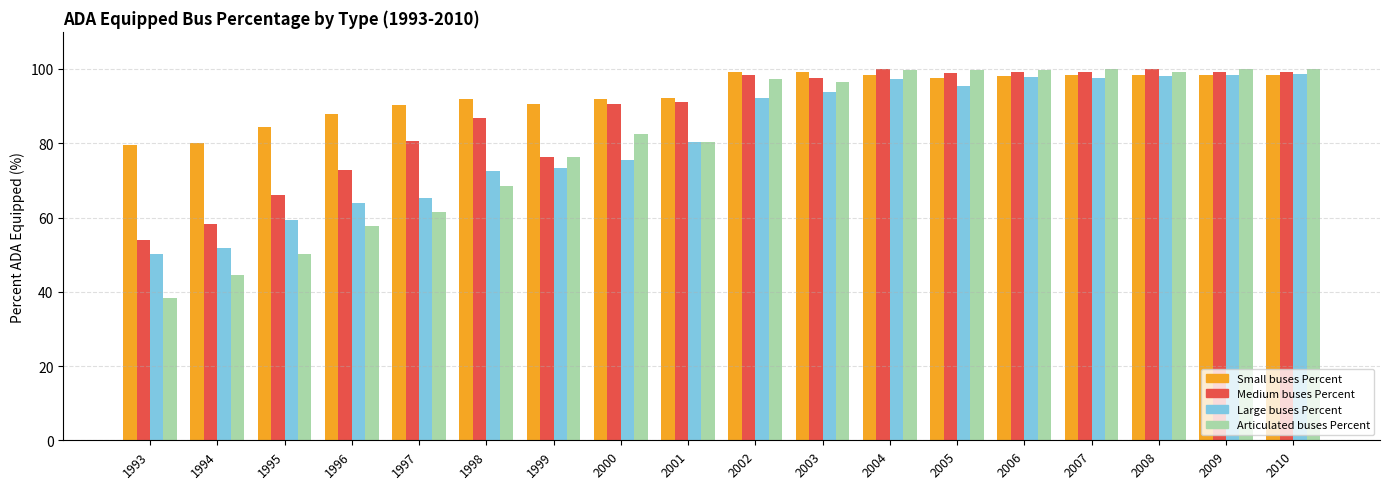

How many categories are shown in the chart?

18